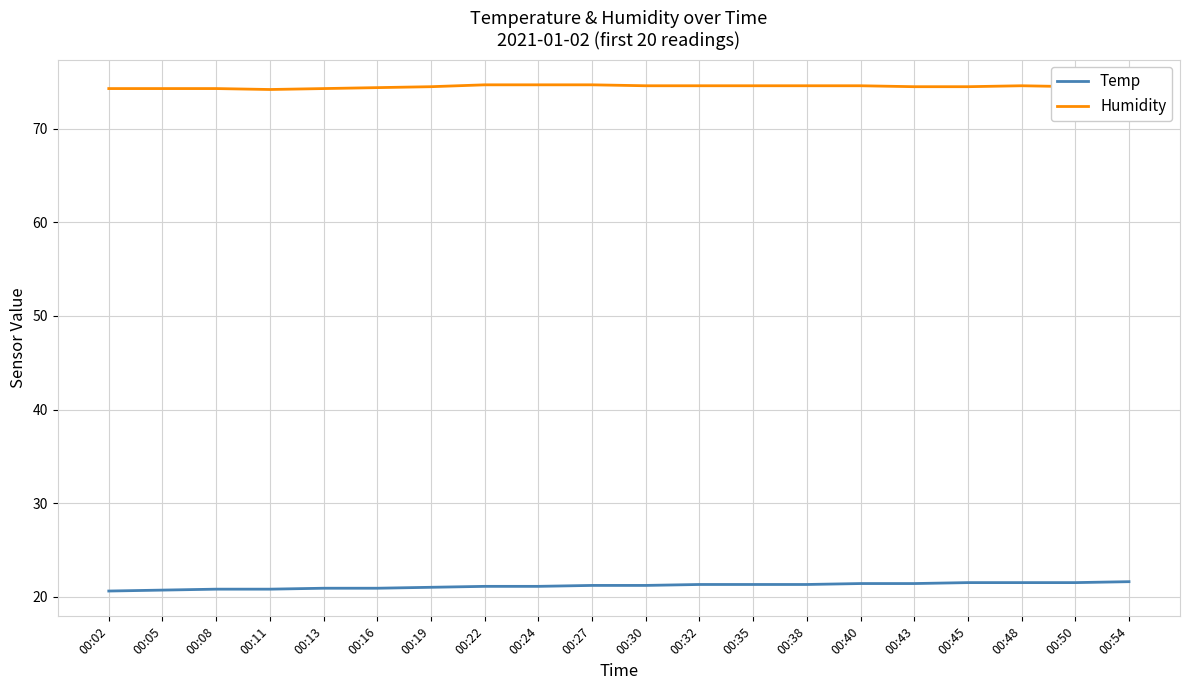

Count the Humidity values in the range 74 to 75.

20